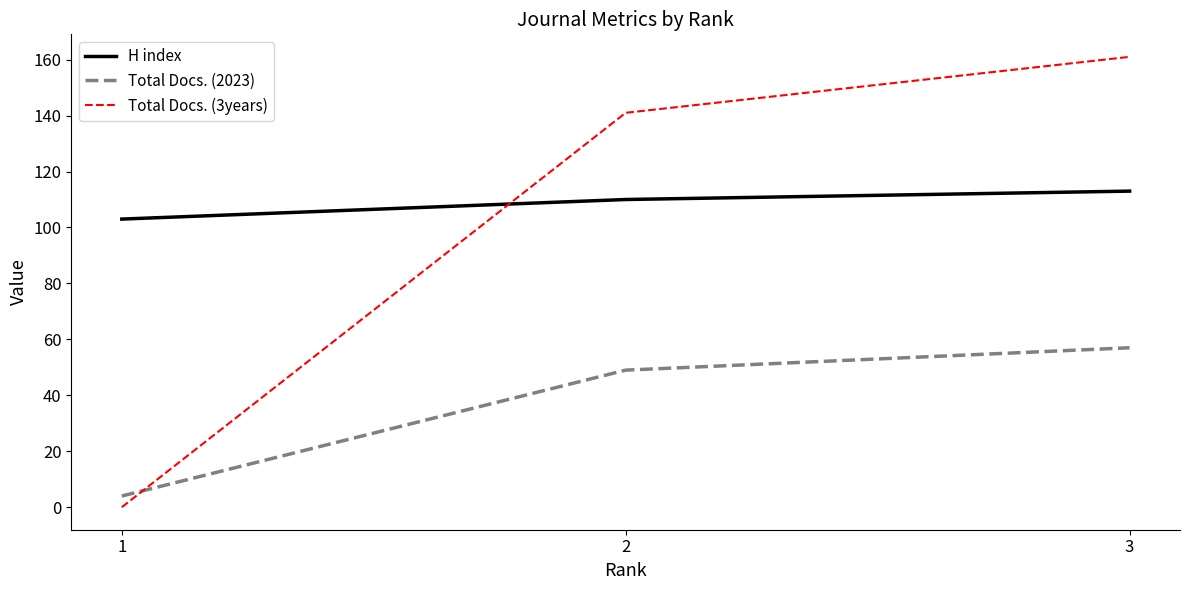

List the labels in order of H index value, largest first.

3, 2, 1